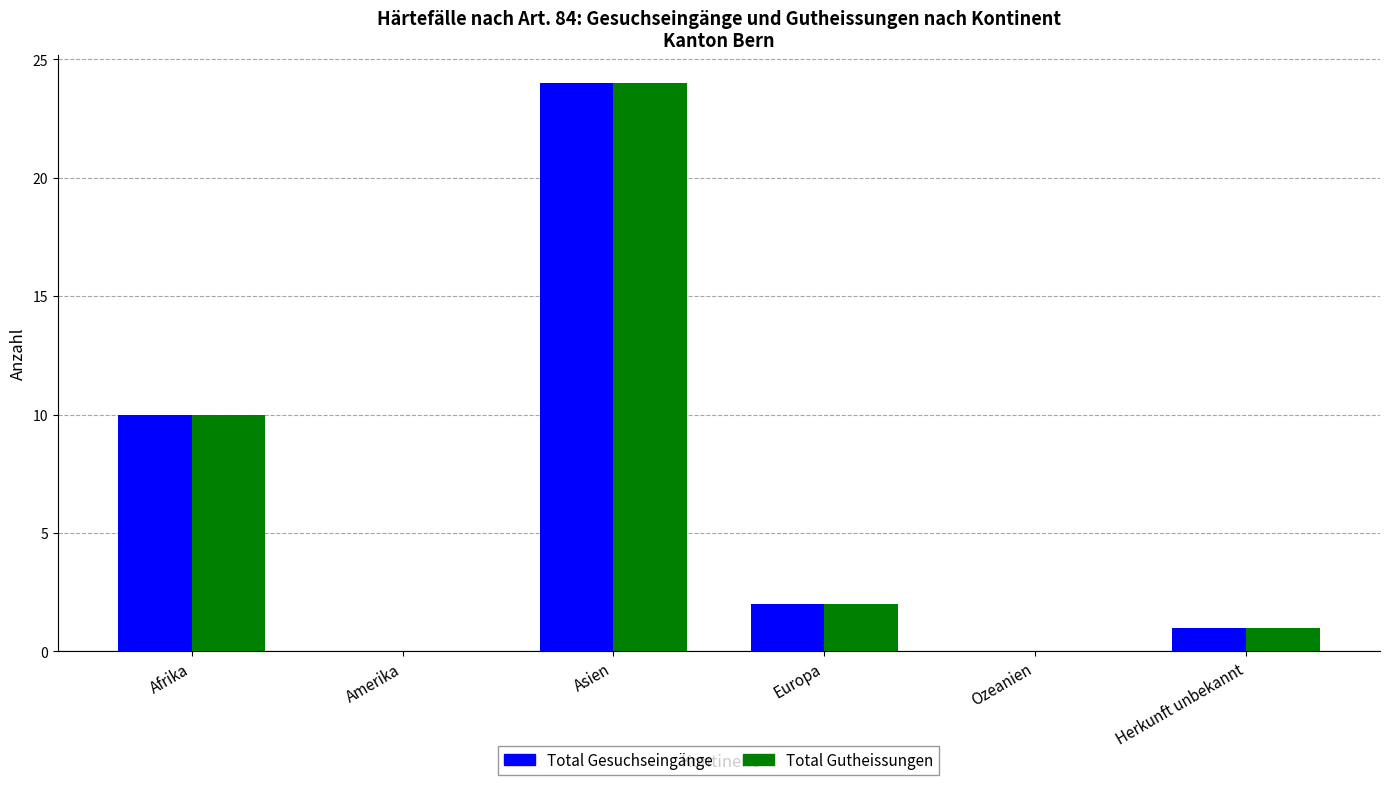

What is the difference between the Total Gesuchseingänge values at Herkunft unbekannt and Amerika?

1